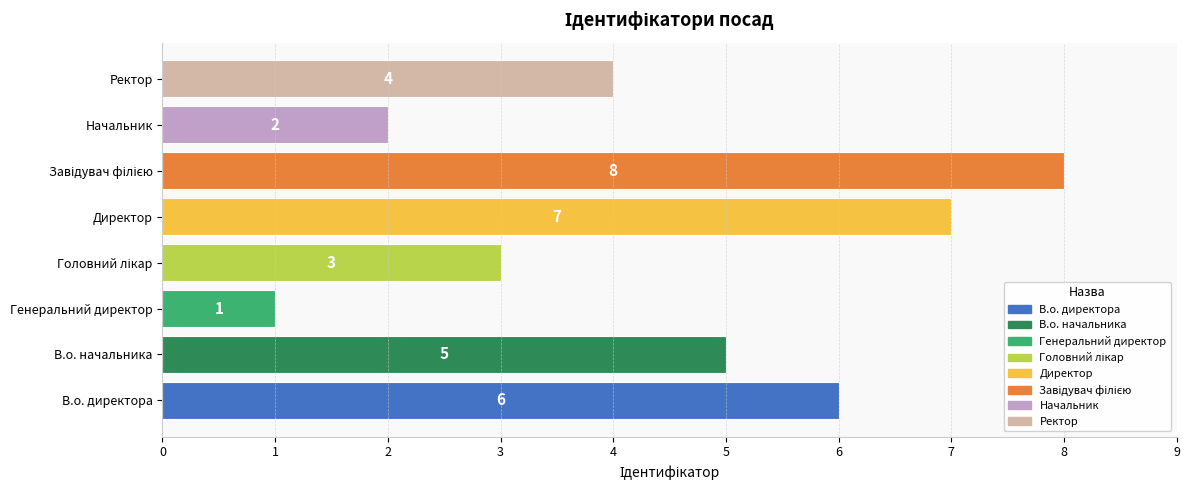

Reading bottom to top, transcribe all the data shown in this chart.

6	5	1	3	7	8	2	4